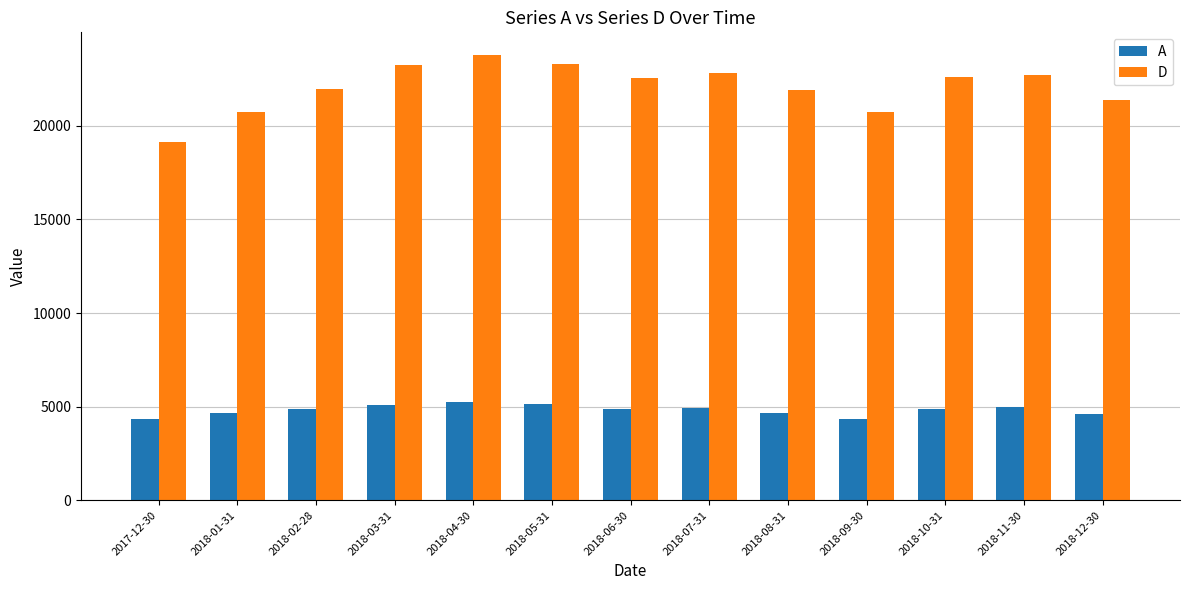

Does the chart contain any negative values?

No